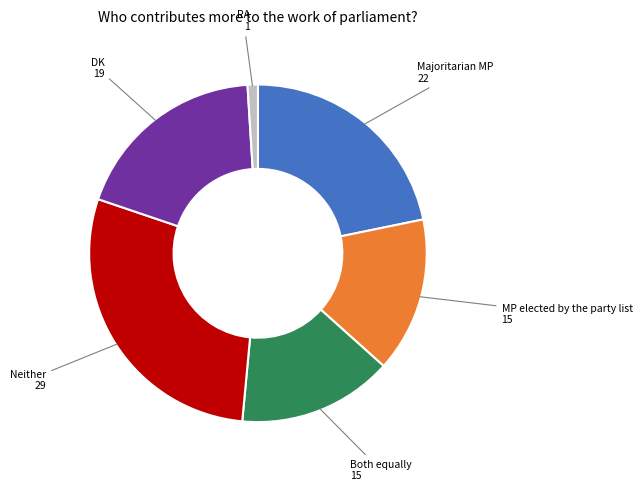

Count the number of slices in the pie.

6